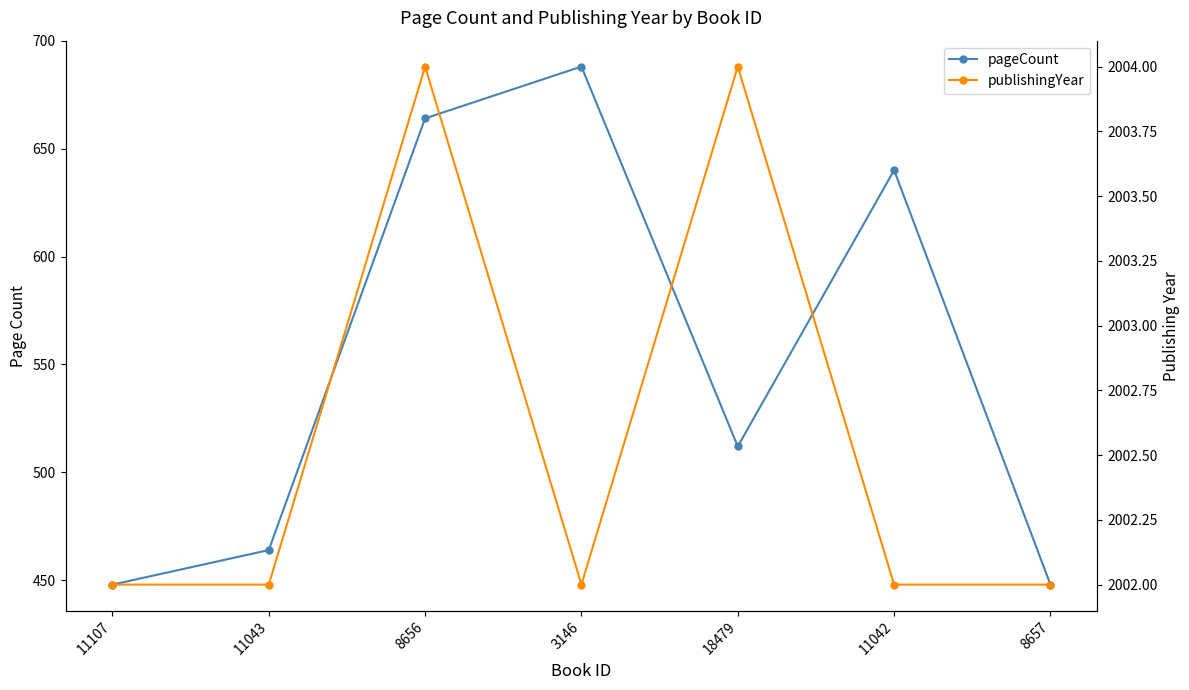

The publishingYear series shows 2002 at 3146. True or false?

True